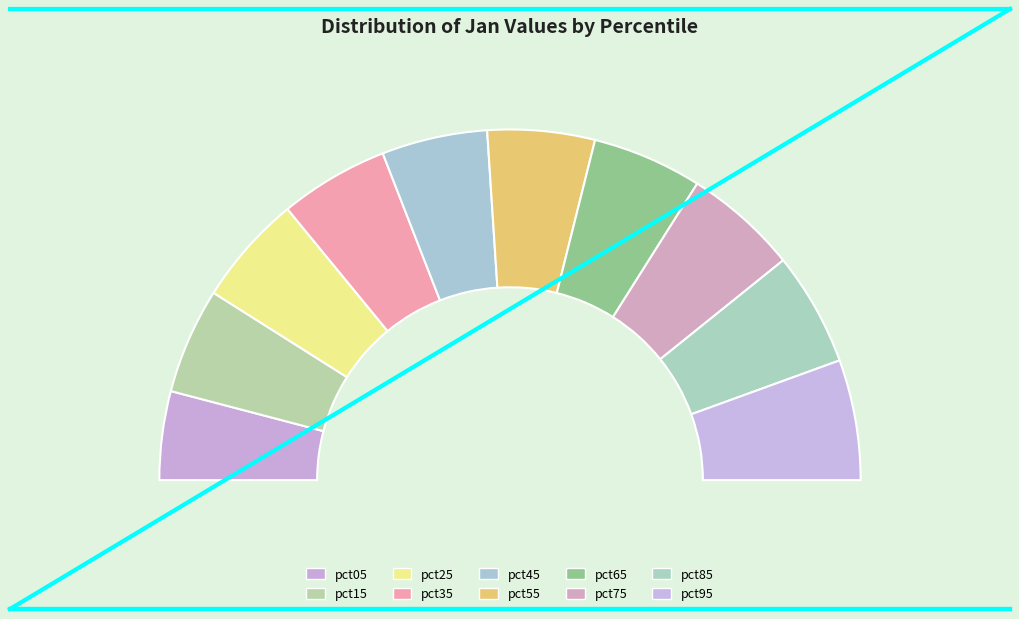

Does pct25 represent more than half of the total?

No